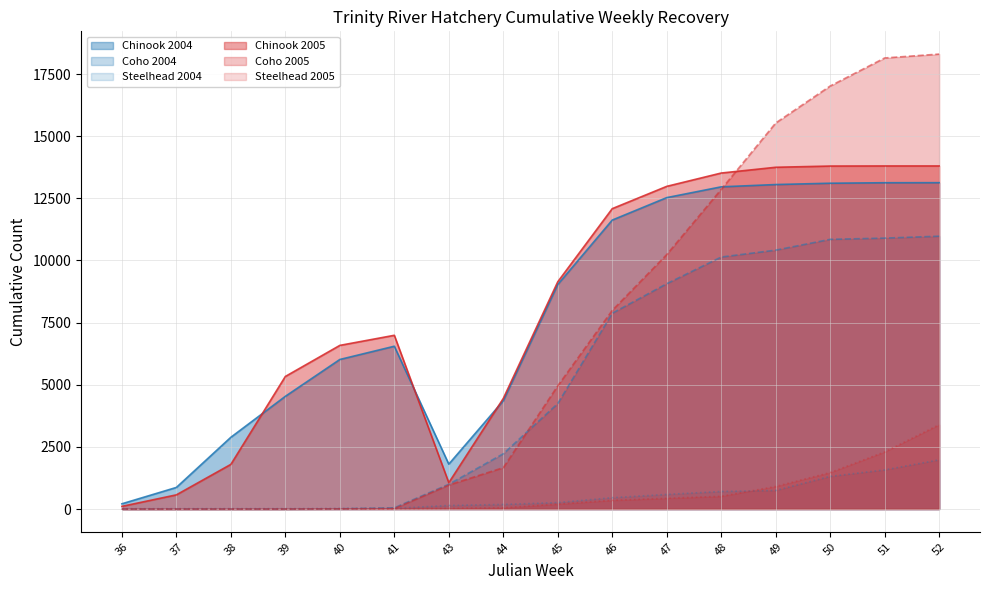

At which label does Steelhead 2005 first exceed 200?

46